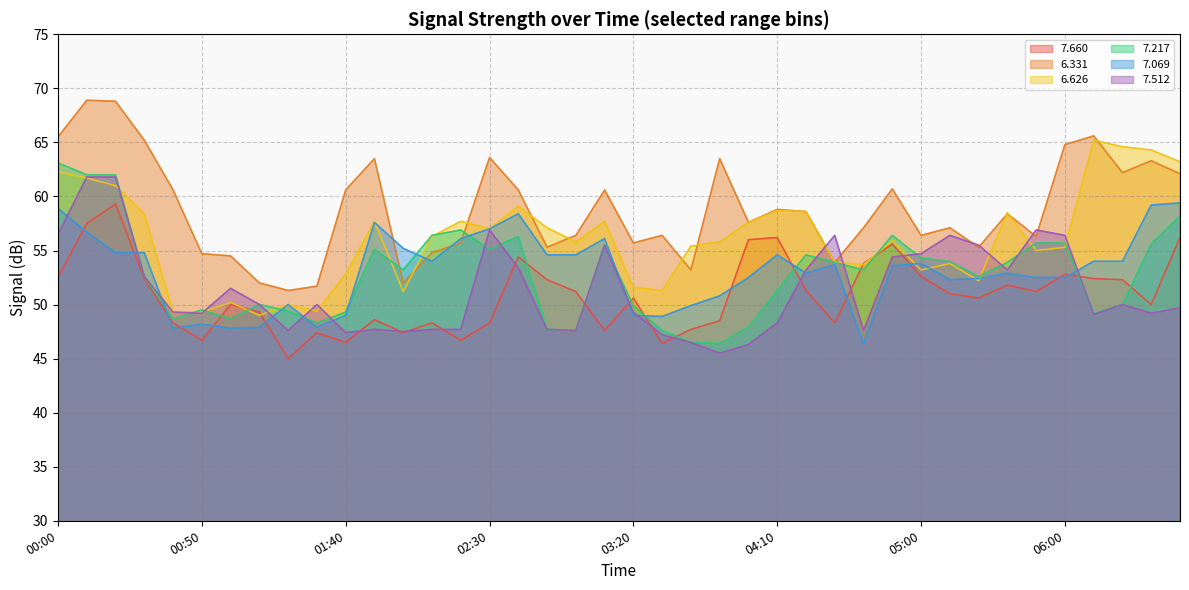

Reading left to right, extract all data points from this chart.

  7.660: 52.5	57.5	59.3	52.4	48.3	46.7	50.0	49.3	45.0	47.4	46.5	48.6	47.4	48.3	46.7	48.3	54.4	52.3	51.2	47.6	50.6	46.4	47.7	48.5	56.0	56.2	51.3	48.3	53.8	55.6	52.6	51.0	50.6	51.8	51.2	52.8	52.4	52.3	50.0	56.2
  6.331: 65.5	68.9	68.8	65.2	60.6	54.7	54.5	52.0	51.3	51.7	60.6	63.5	52.0	54.8	55.7	63.6	60.6	55.3	56.4	60.6	55.7	56.4	53.2	63.5	57.6	58.8	58.6	53.9	57.1	60.7	56.4	57.1	55.3	58.4	56.3	64.8	65.6	62.2	63.3	62.1
  6.626: 62.3	61.7	61.0	58.4	49.3	49.3	50.2	49.0	50.0	49.4	52.8	57.7	51.2	56.3	57.7	57.0	59.1	57.1	55.8	57.7	51.6	51.3	55.4	55.8	57.6	58.7	58.6	53.9	53.7	55.9	53.2	53.8	52.2	58.5	55.0	55.3	65.2	64.6	64.3	63.2
  7.217: 63.1	62.0	62.0	52.6	48.7	49.5	48.7	50.0	49.4	48.3	49.3	55.1	53.2	56.4	56.9	55.1	56.3	47.7	47.6	55.5	49.9	47.6	46.5	46.4	47.9	51.3	54.6	53.9	53.2	56.4	54.3	54.0	52.6	53.9	55.7	55.7	49.2	50.0	55.6	58.2
  7.069: 58.9	56.7	54.8	54.8	47.8	48.2	47.8	47.9	50.0	47.9	49.0	57.6	55.2	54.0	56.1	57.0	58.4	54.6	54.6	56.1	49.0	48.9	49.9	50.8	52.5	54.6	52.9	53.7	46.4	53.6	53.8	52.3	52.4	52.9	52.5	52.5	54.0	54.0	59.2	59.4
  7.512: 56.5	61.8	61.8	52.6	49.3	49.2	51.5	50.0	47.6	50.0	47.4	47.7	47.5	47.7	47.7	56.9	53.4	47.7	47.6	55.5	49.3	47.2	46.5	45.5	46.3	48.3	53.2	56.4	47.6	54.4	54.7	56.4	55.5	53.2	56.9	56.4	49.1	50.0	49.2	49.7